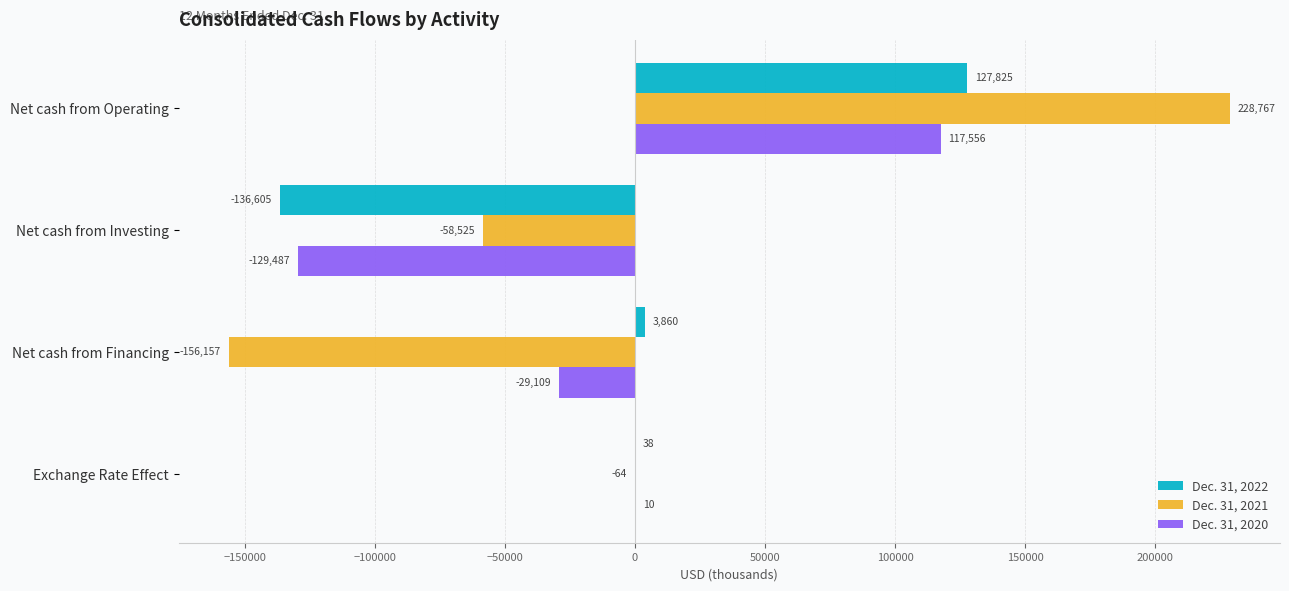

True or false: Dec. 31, 2021 has a value of -156157 at Net cash from Financing.

True